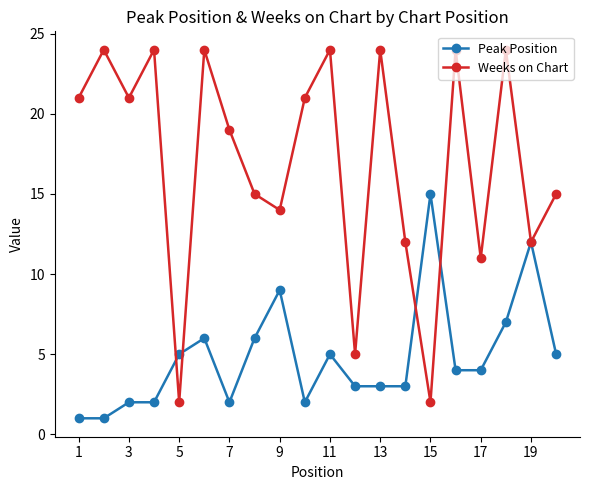

Which series has the largest total across all categories?

Weeks on Chart